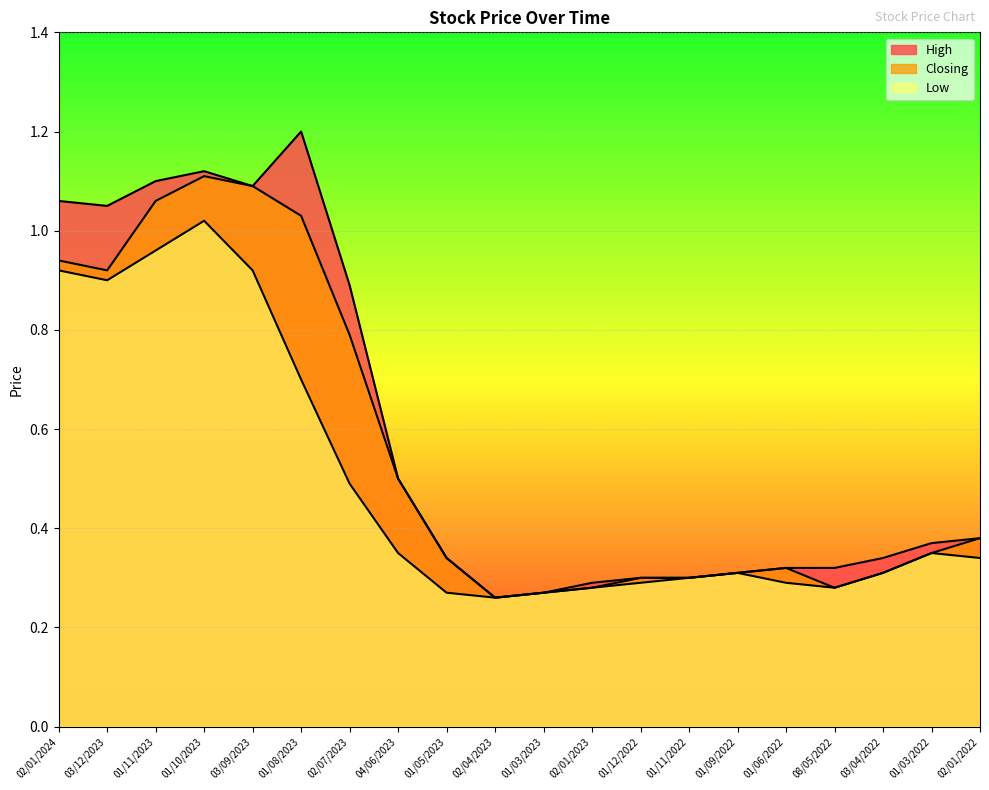

What position from the right is 01/06/2022?

5